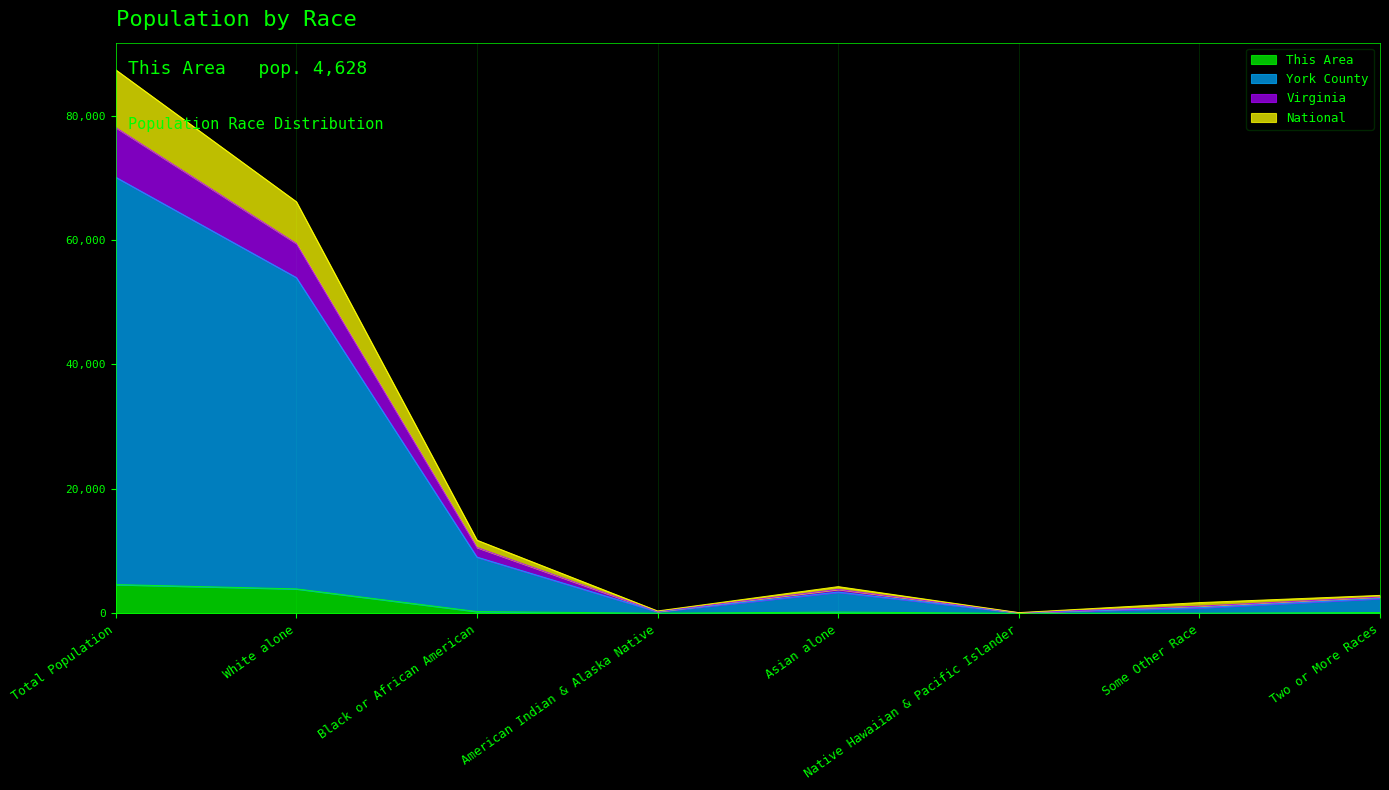

Where is the first local minimum for National?

American Indian & Alaska Native